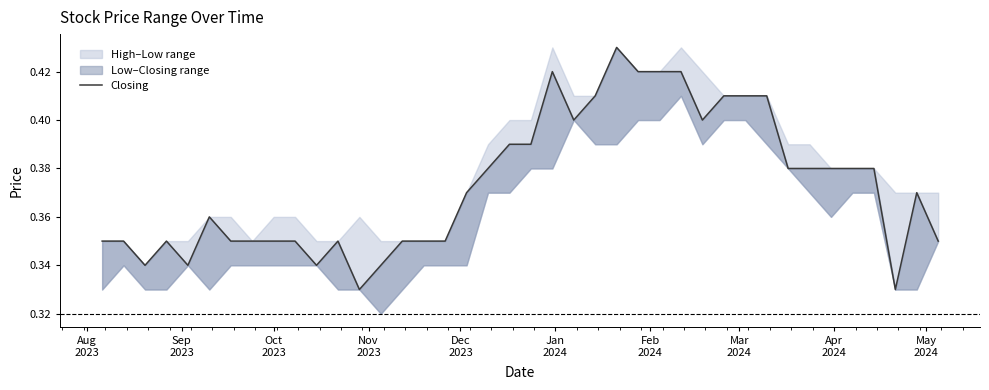

How many values are between 0 and 1?

40